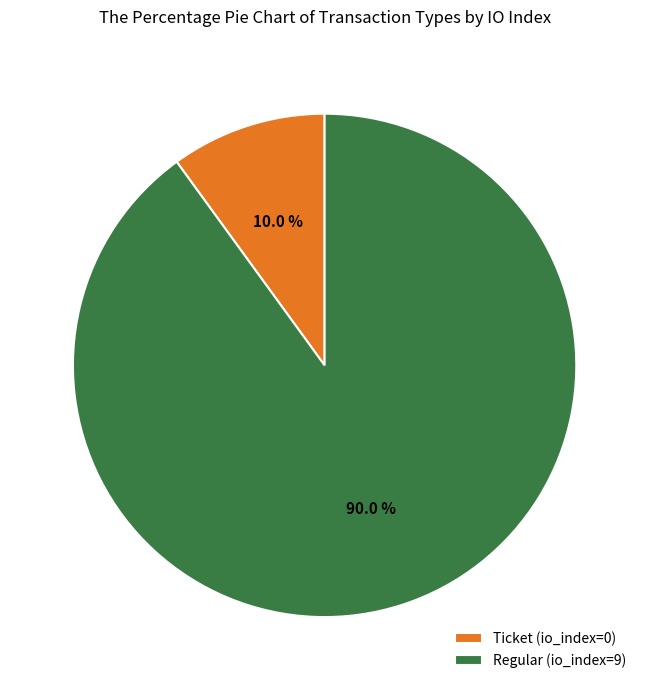

Which category has the biggest portion of the pie?

Regular (io_index=9)